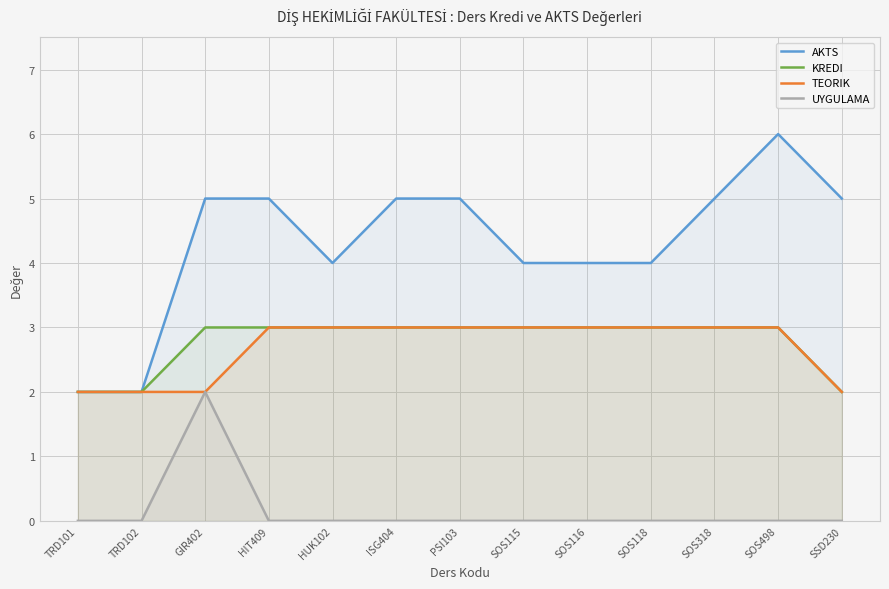

The value of KREDI at SOS318 is 3. True or false?

True